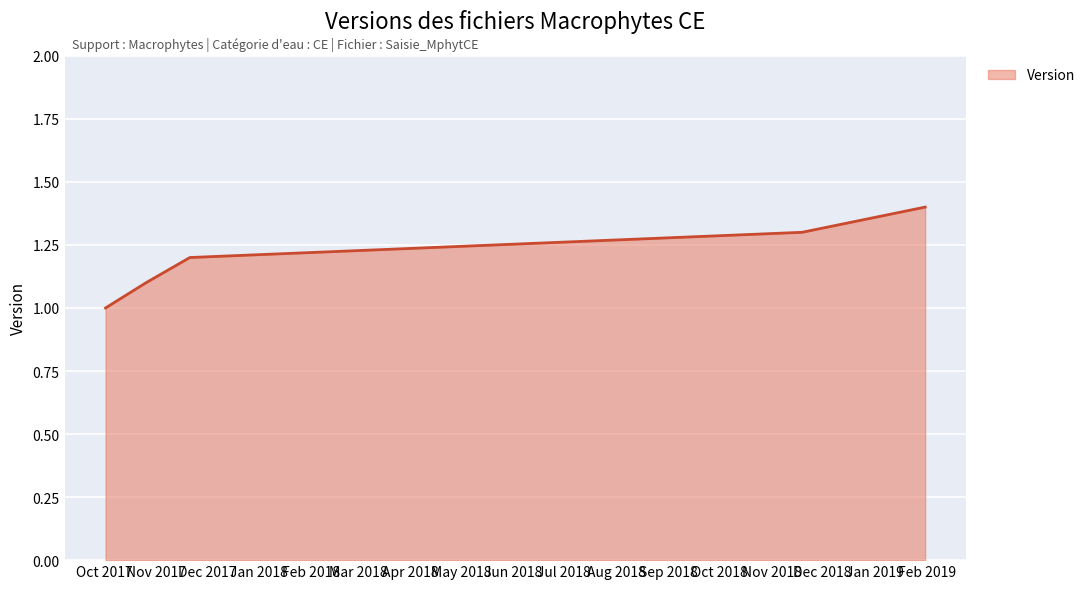

True or false: there are more than 2 points higher than both neighbors.

False